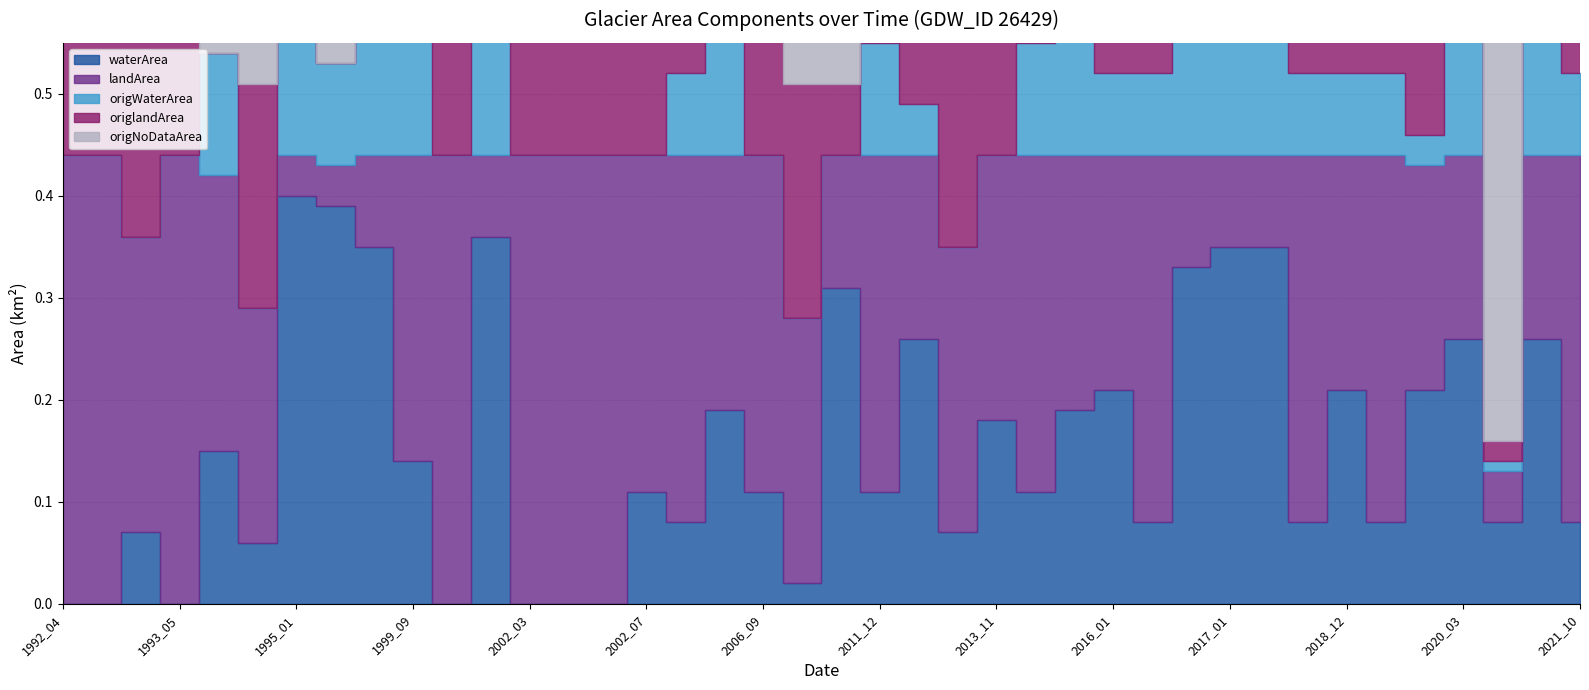

Reading left to right, transcribe all the data shown in this chart.

waterArea: 0.0	0.0	0.1	0.0	0.1	0.1	0.4	0.4	0.3	0.1	0.0	0.4	0.0	0.0	0.0	0.1	0.1	0.2	0.1	0.0	0.3	0.1	0.3	0.1	0.2	0.1	0.2	0.2	0.1	0.3	0.3	0.3	0.1	0.2	0.1	0.2	0.3	0.1	0.3	0.1
landArea: 0.4	0.4	0.3	0.4	0.3	0.2	0.0	0.0	0.1	0.3	0.4	0.1	0.4	0.4	0.4	0.3	0.4	0.2	0.3	0.3	0.1	0.3	0.2	0.3	0.3	0.3	0.2	0.2	0.4	0.1	0.1	0.1	0.4	0.2	0.4	0.2	0.2	0.1	0.2	0.4
origWaterArea: 0.0	0.0	0.0	0.0	0.1	0.0	0.2	0.1	0.3	0.1	0.0	0.3	0.0	0.0	0.0	0.0	0.1	0.2	0.0	0.0	0.0	0.1	0.1	0.0	0.0	0.1	0.2	0.1	0.1	0.3	0.3	0.3	0.1	0.1	0.1	0.0	0.3	0.0	0.3	0.1
origlandArea: 0.4	0.4	0.3	0.4	0.0	0.2	0.0	0.0	0.1	0.2	0.4	0.0	0.4	0.4	0.4	0.1	0.4	0.2	0.3	0.2	0.1	0.3	0.1	0.3	0.2	0.3	0.2	0.2	0.4	0.1	0.1	0.1	0.4	0.1	0.4	0.1	0.2	0.0	0.2	0.4
origNoDataArea: 0.0	0.0	0.2	0.0	0.3	0.2	0.2	0.3	0.0	0.1	0.0	0.1	0.0	0.0	0.0	0.3	0.0	0.0	0.1	0.2	0.4	0.0	0.3	0.2	0.2	0.0	0.0	0.1	0.0	0.0	0.0	0.0	0.0	0.3	0.0	0.3	0.0	0.4	0.0	0.0